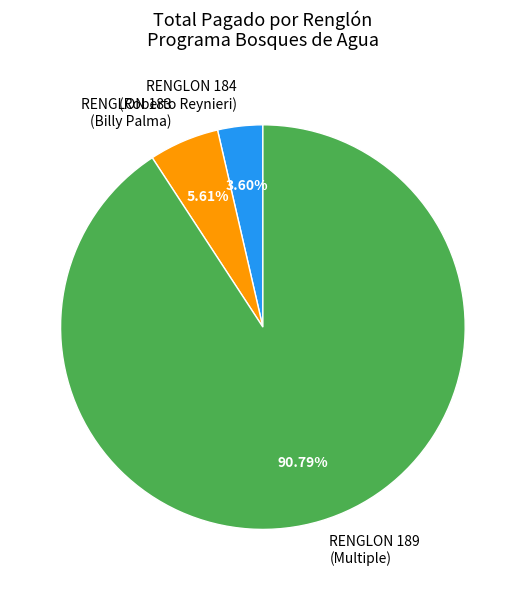

Which category has the biggest portion of the pie?

RENGLON 189